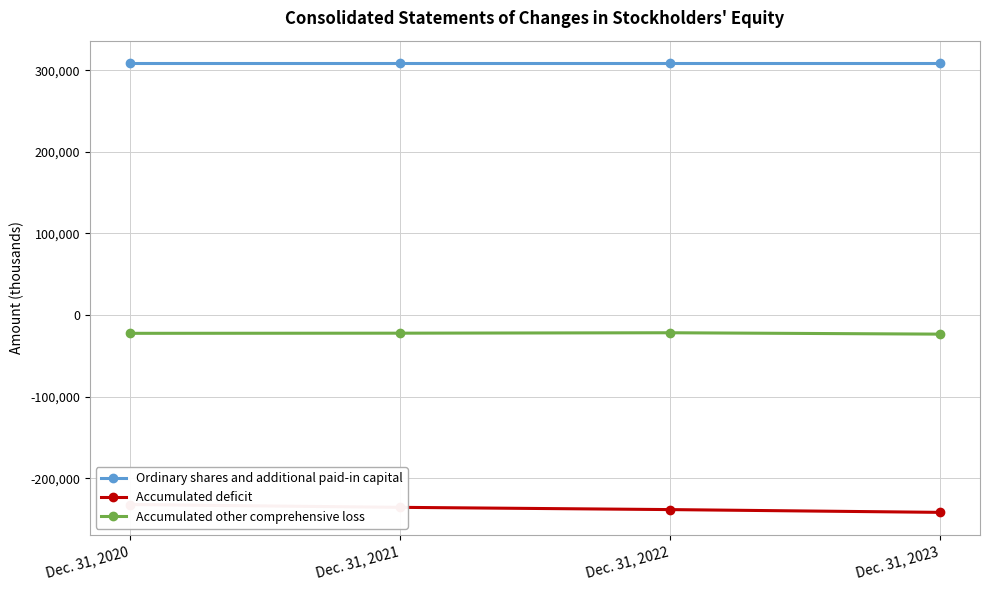

Count the number of data series in this chart.

3